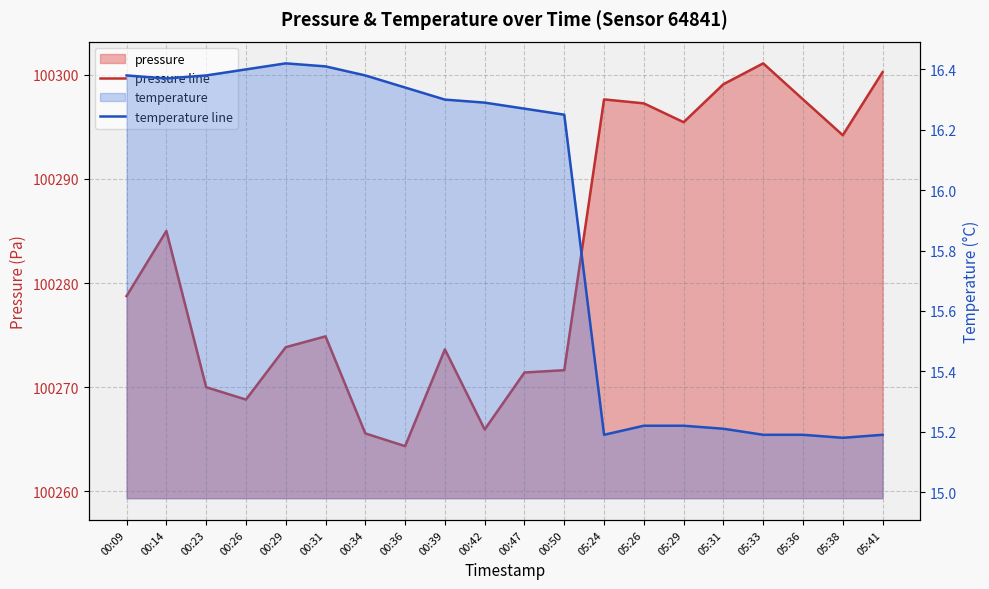

True or false: temperature line has a value of 16.4 at 00:34.

True